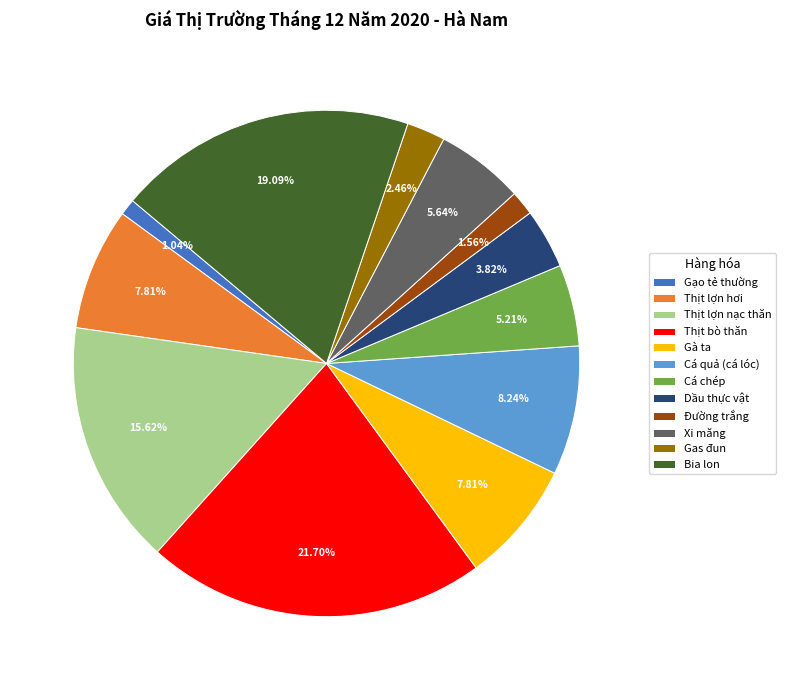

Does Cá quả (cá lóc) account for over 50% of the chart?

No